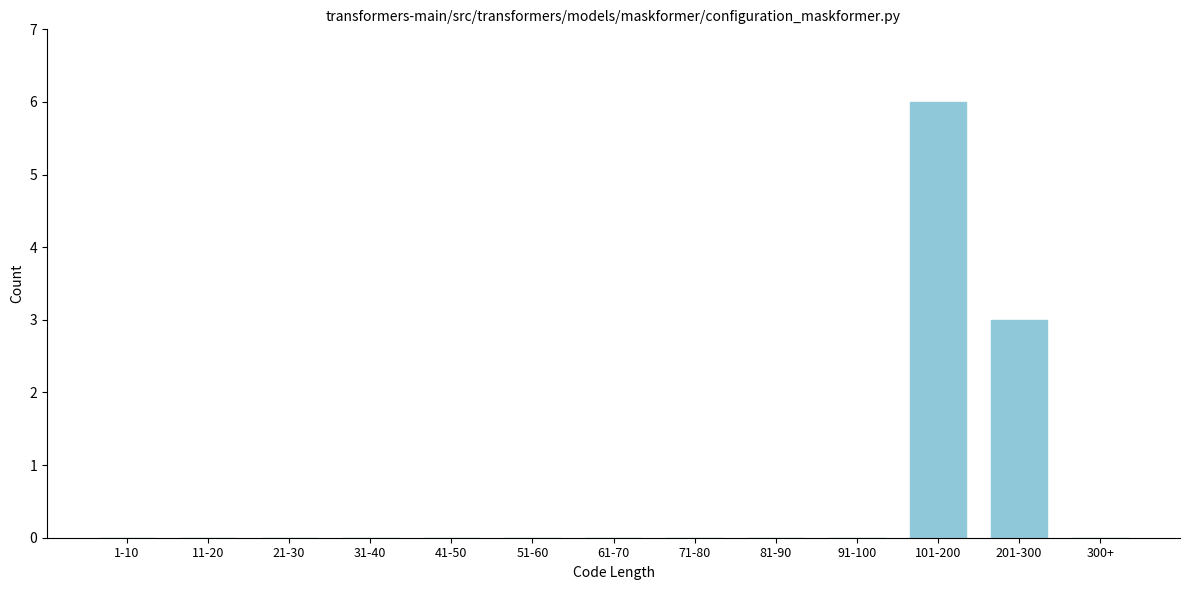

Reading left to right, list all the values displayed in this chart.

1-10=0	11-20=0	21-30=0	31-40=0	41-50=0	51-60=0	61-70=0	71-80=0	81-90=0	91-100=0	101-200=6	201-300=3	300+=0